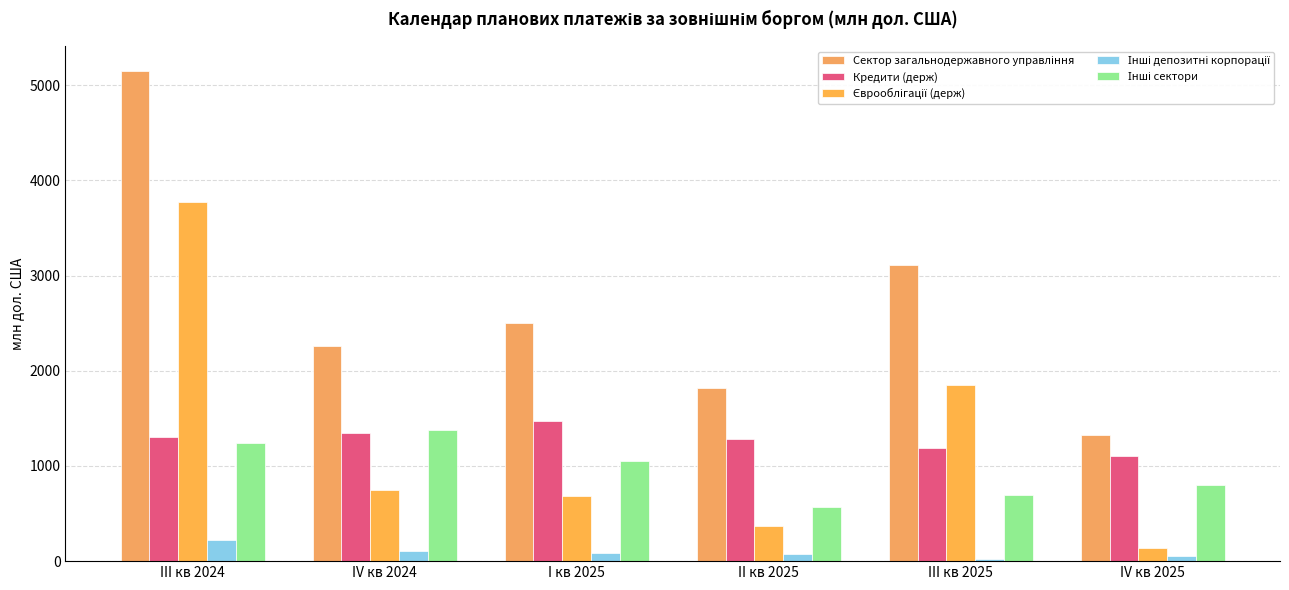

At which category is the sum across all series the highest?

III кв 2024